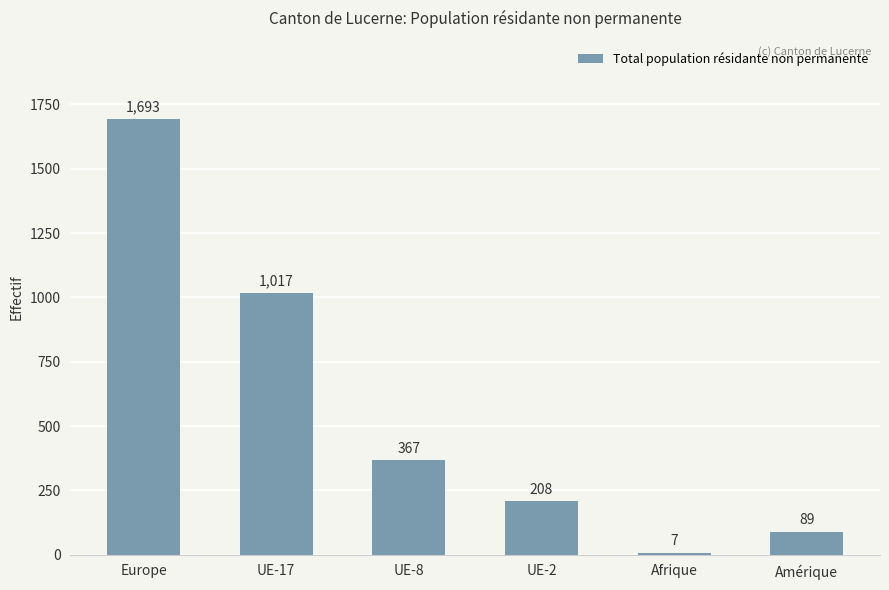

What is the label of the 5th bar from the left?

Afrique